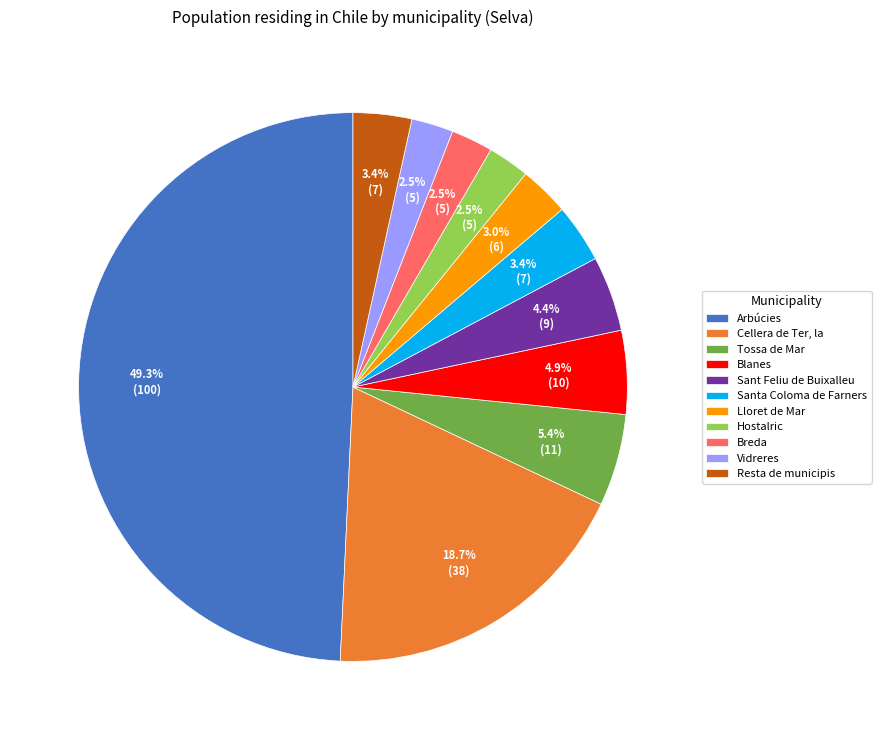

How many slices are in this pie chart?

11